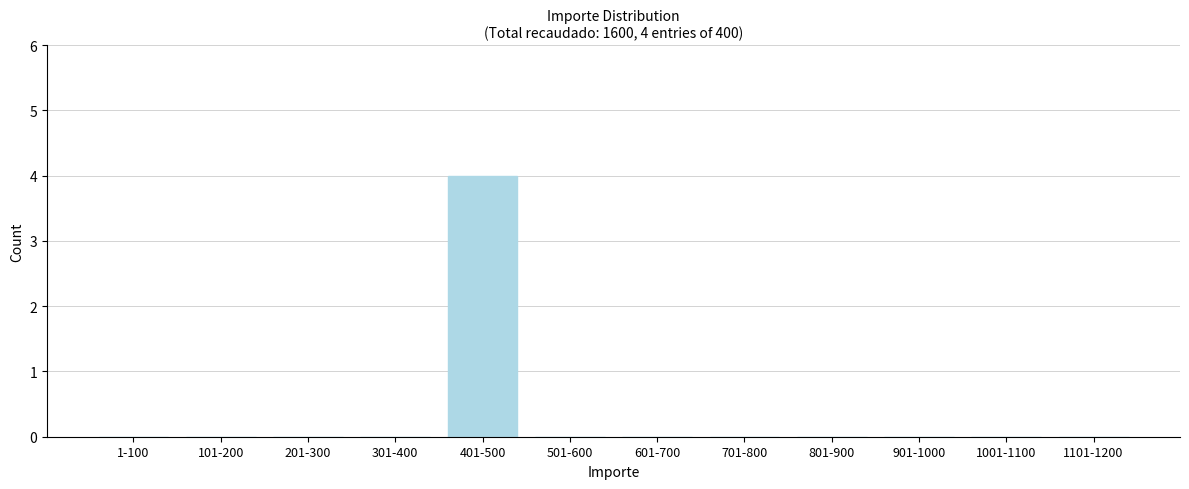

Reading right to left, transcribe all the data shown in this chart.

1101-1200=0	1001-1100=0	901-1000=0	801-900=0	701-800=0	601-700=0	501-600=0	401-500=4	301-400=0	201-300=0	101-200=0	1-100=0